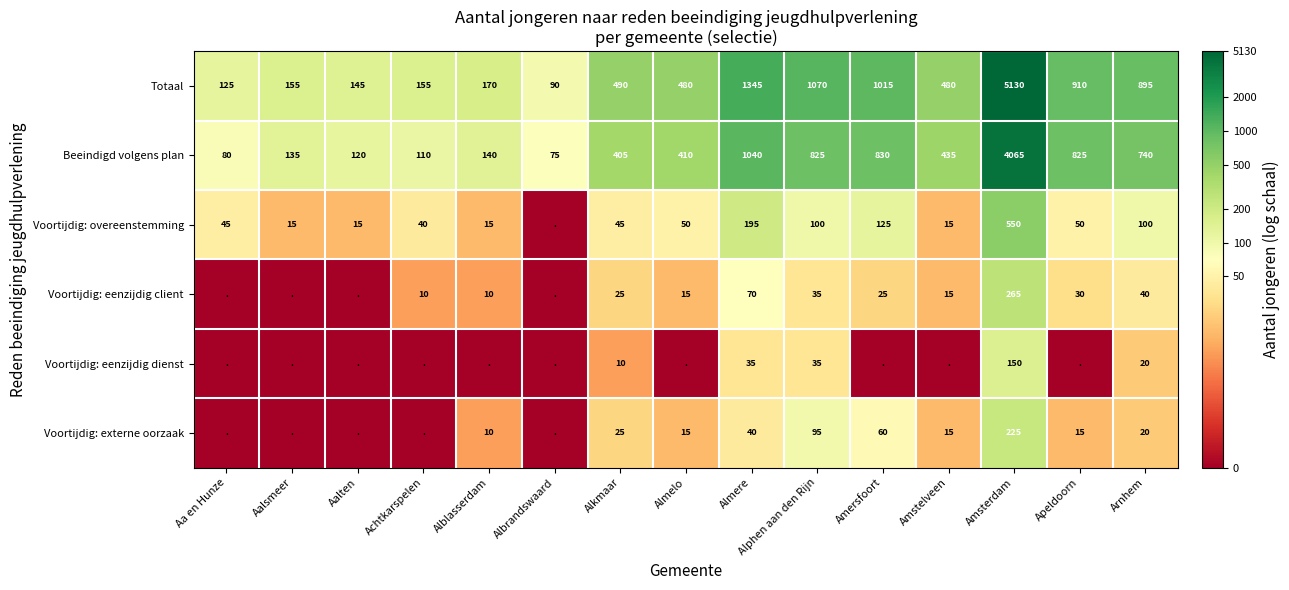

The Totaal series shows 170 at Alblasserdam. True or false?

True